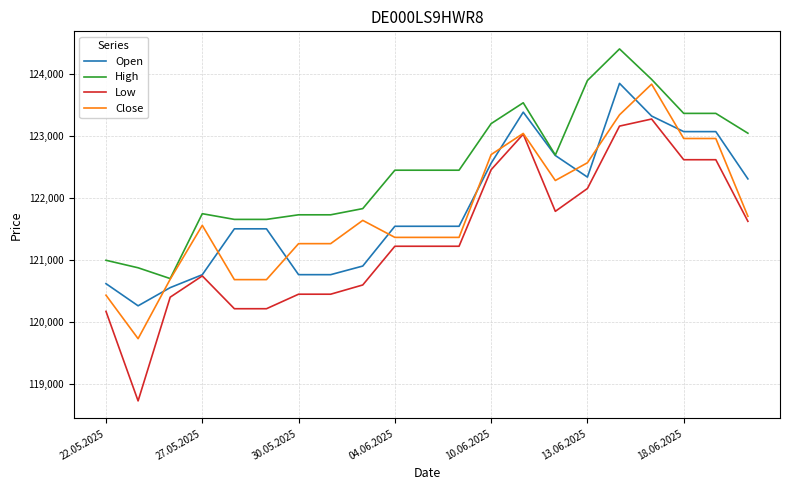

What is the average value of the Open series?

121855